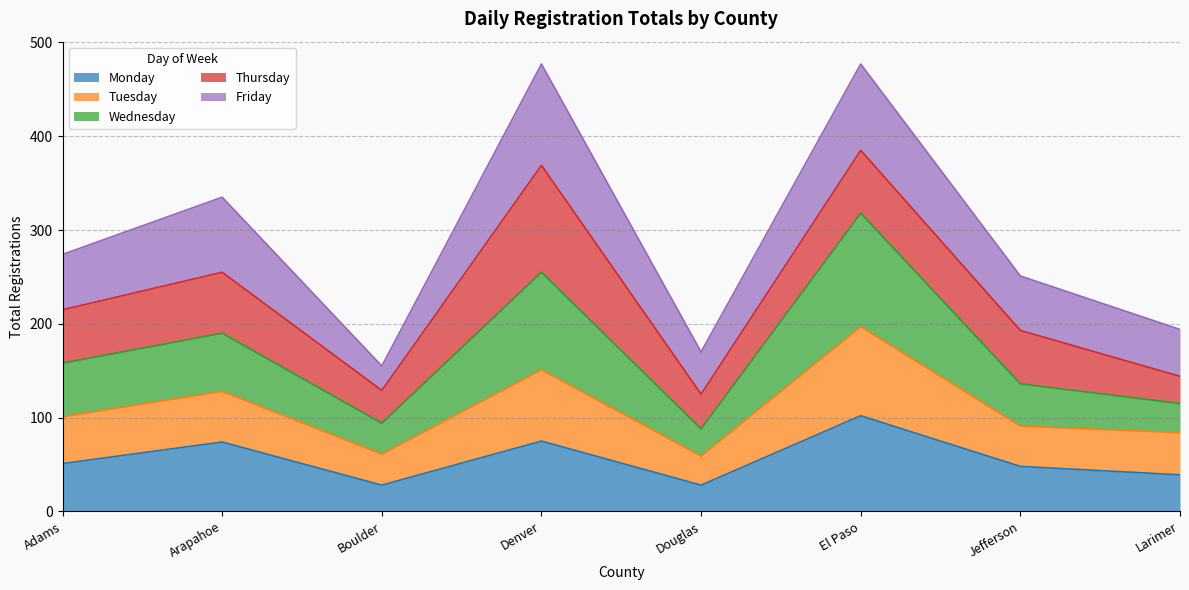

Which series has the widest spread of values?

Wednesday